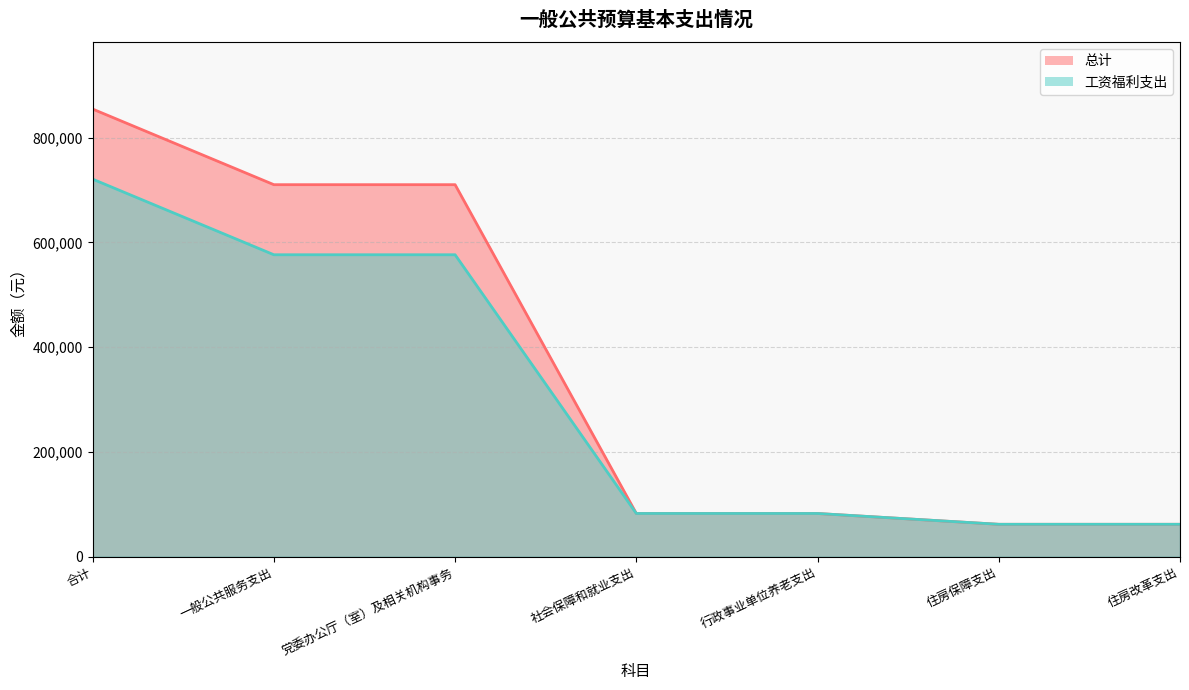

At how many categories does at least one series exceed 149417?

3